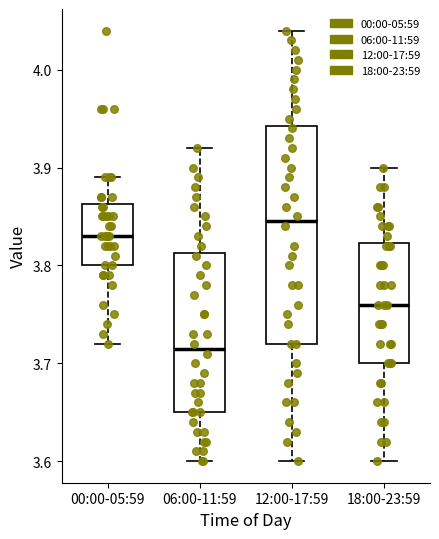

Which box has the lowest median line?

06:00-11:59